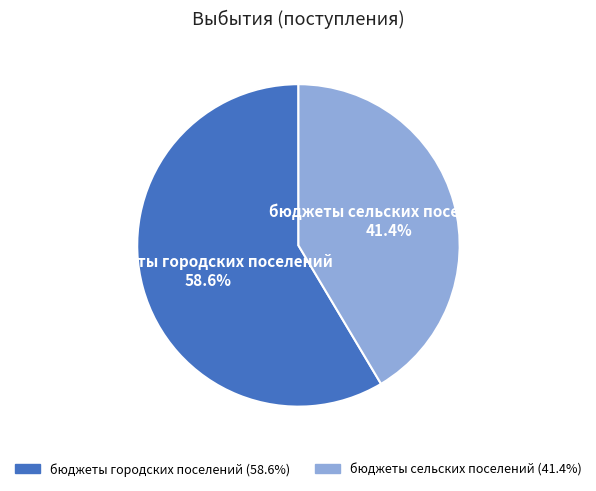

What is the smallest slice in the pie chart?

бюджеты сельских поселений